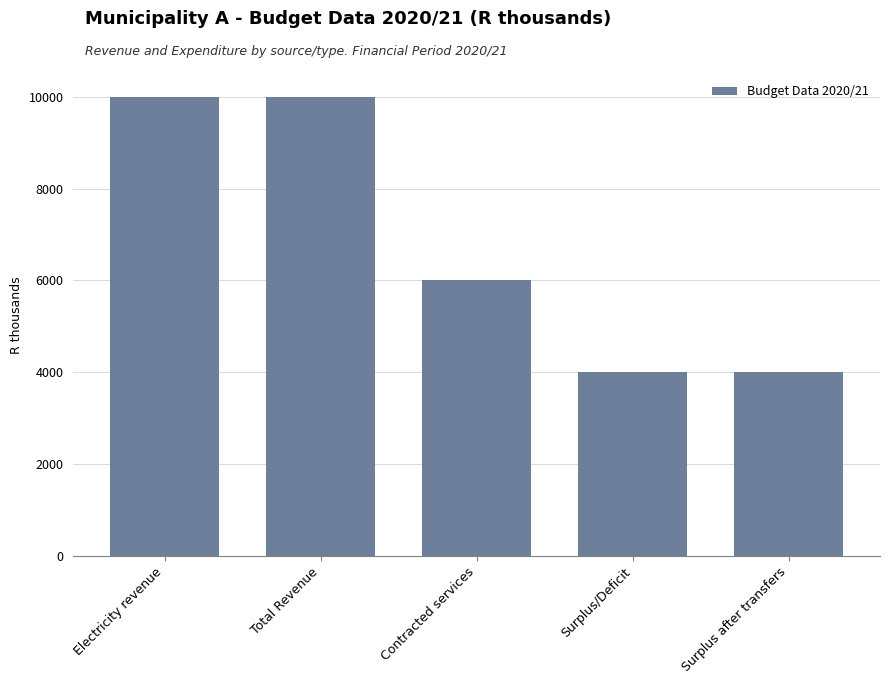

Reading left to right, extract all data points from this chart.

Electricity revenue=10000	Total Revenue=10000	Contracted services=6000	Surplus/Deficit=4000	Surplus after transfers=4000